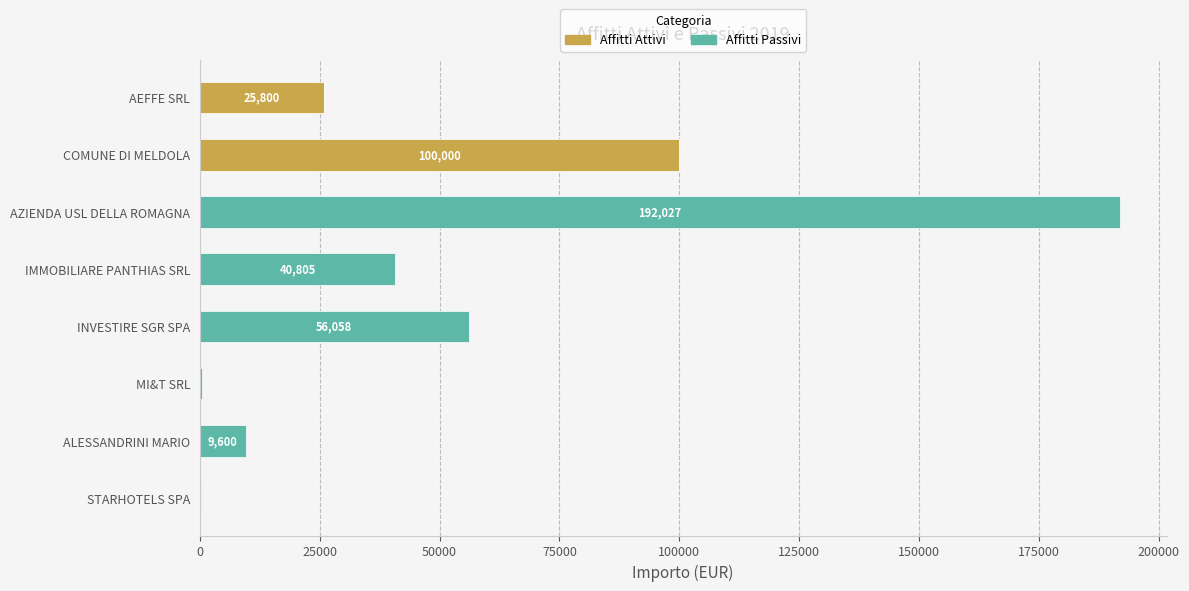

True or false: Affitti Attivi has a value of 40190.5 at AZIENDA USL DELLA ROMAGNA.

False